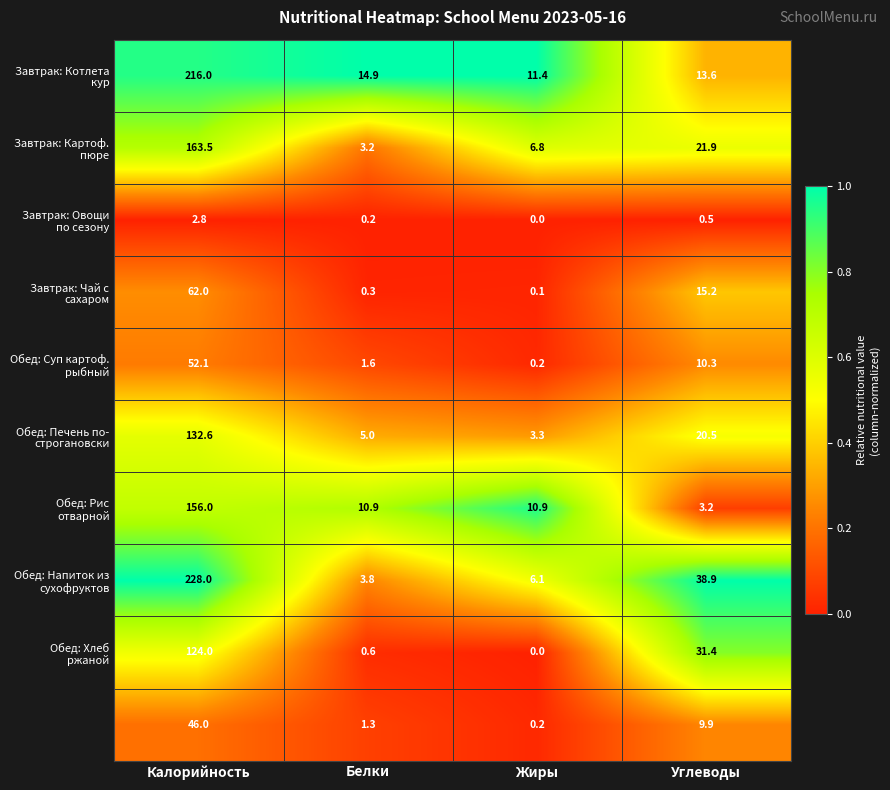

What is the total value across all series at Белки?

41.8